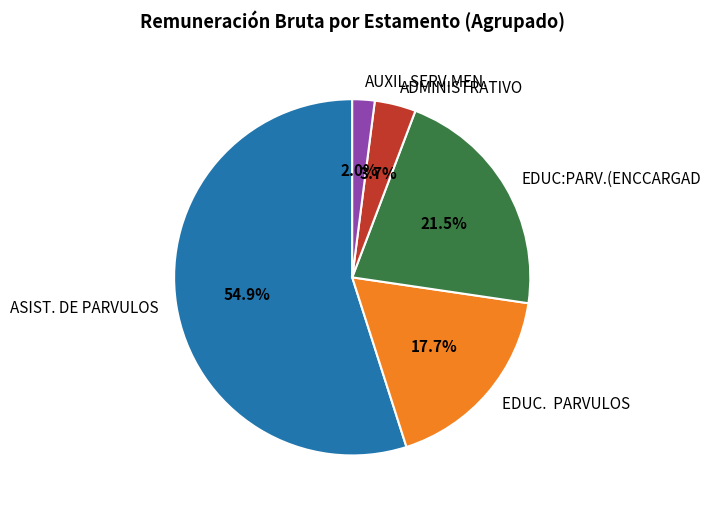

How much of the chart is everything except EDUC. PARVULOS?

82.3%